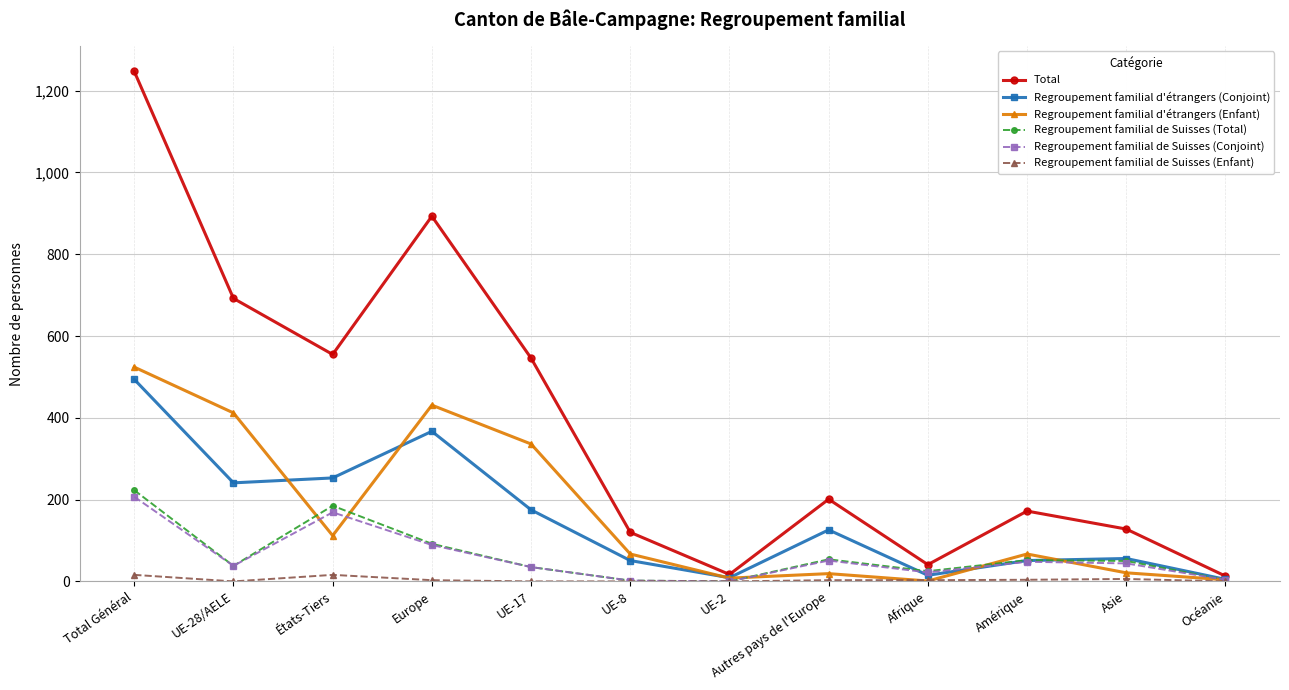

Read the Regroupement familial de Suisses (Conjoint) value at Total Général.

207